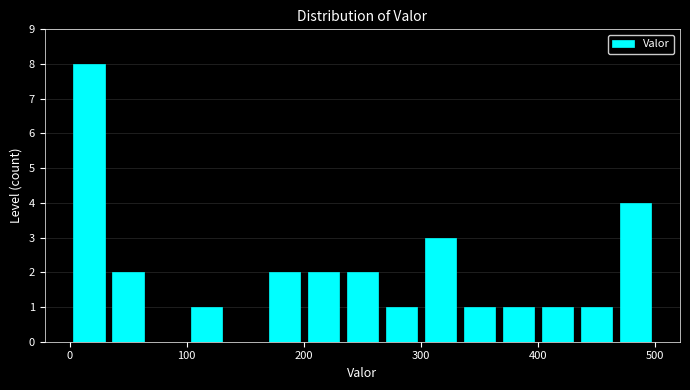

Around what value on the x-axis is the tallest bar? Give the approximate position of its centre, as read against the axis.

20